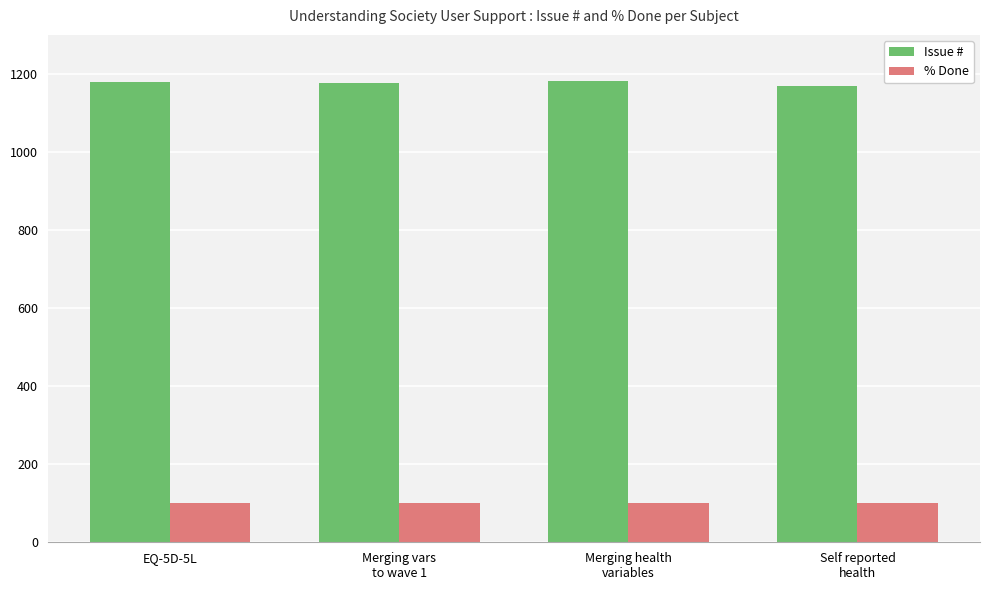

Is the value of Issue # at EQ-5D-5L greater than the value of % Done at EQ-5D-5L?

Yes